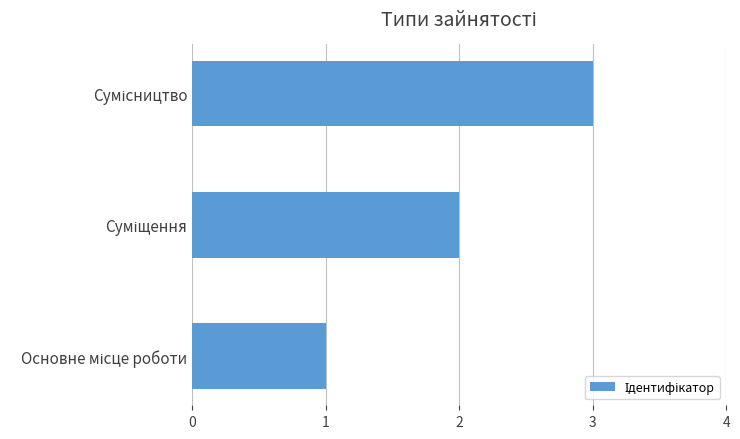

What is the maximum value shown in the chart?

3